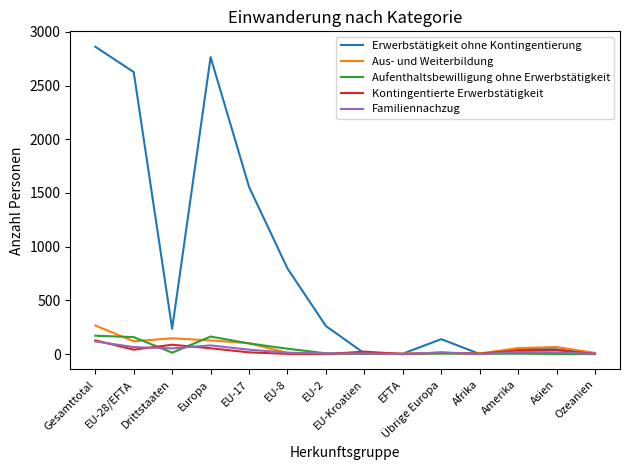

What are all the series names shown in the legend?

Erwerbstätigkeit ohne Kontingentierung, Aus- und Weiterbildung, Aufenthaltsbewilligung ohne Erwerbstätigkeit, Kontingentierte Erwerbstätigkeit, Familiennachzug